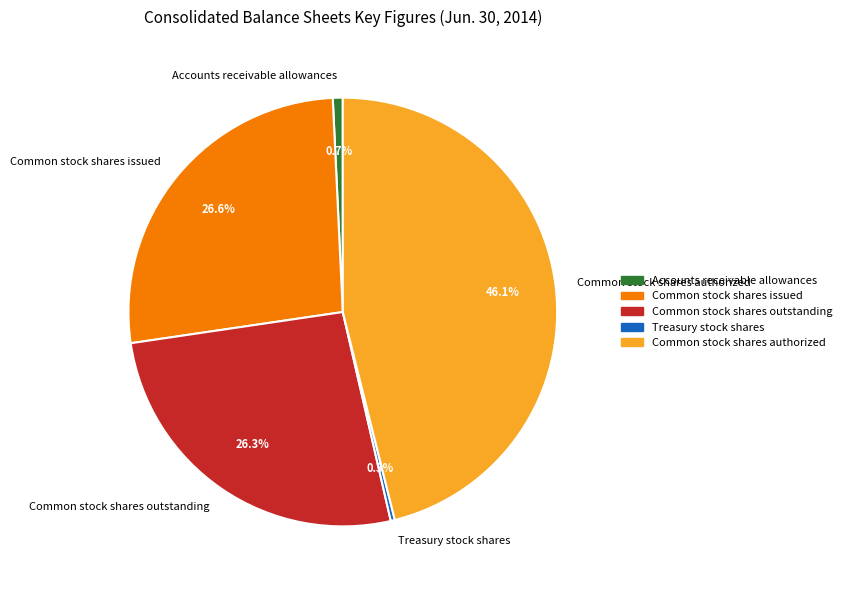

To the nearest percent, what percentage of the pie is Accounts receivable allowances?

1%